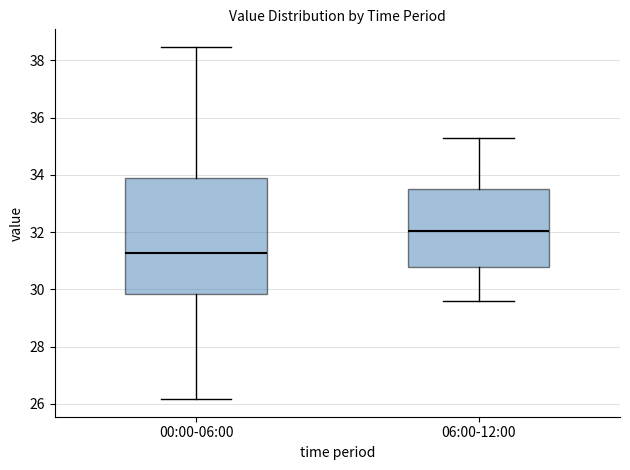

Reading left to right, transcribe this box plot: for each box, give where its median line is, the range the box spans, and where its two whiskers end, as read against the y-axis. The values are not printed on the chart, so give them approximately, as read against the axis.

00:00-06:00: median 31.2, box 29.8 to 34.0, whiskers 26.2 to 38.4
06:00-12:00: median 32.0, box 30.8 to 33.6, whiskers 29.6 to 35.4